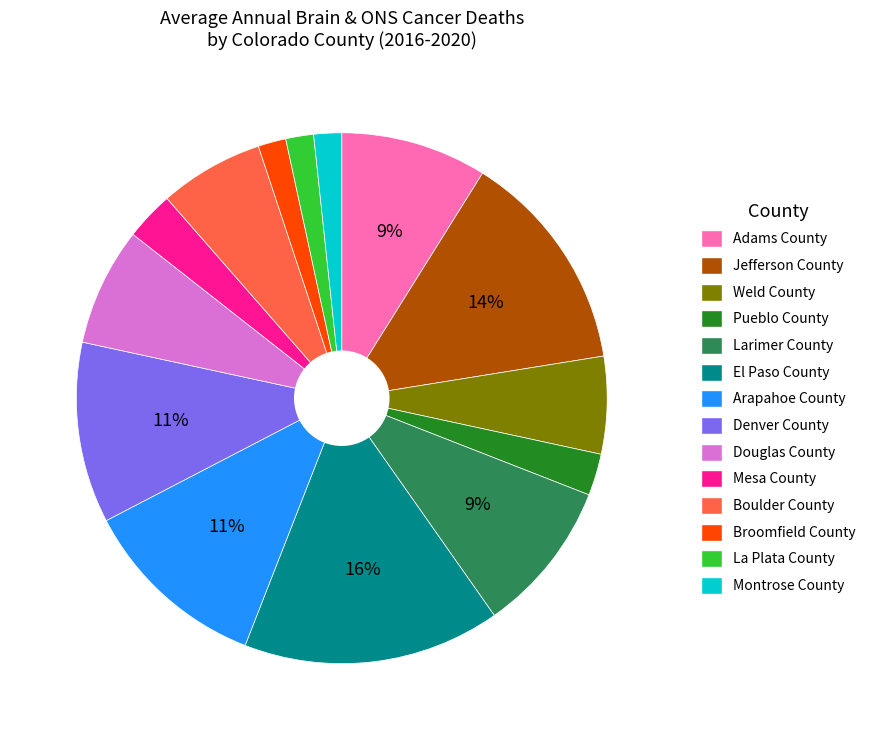

Do La Plata County and Broomfield County together represent more than half of the pie?

No